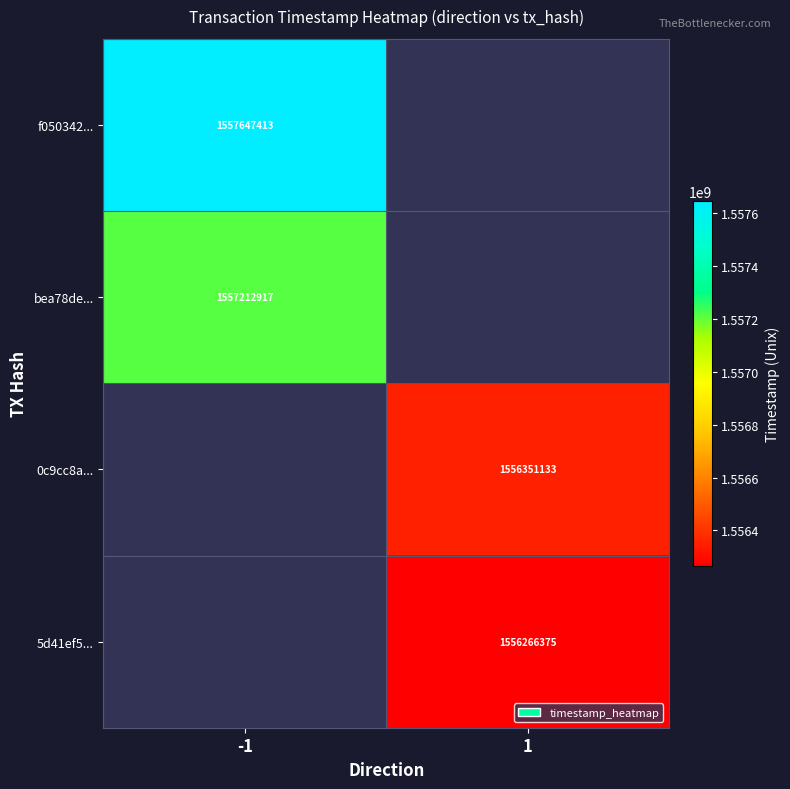

Is it true that f050342... equals 2768602494 at -1?

False